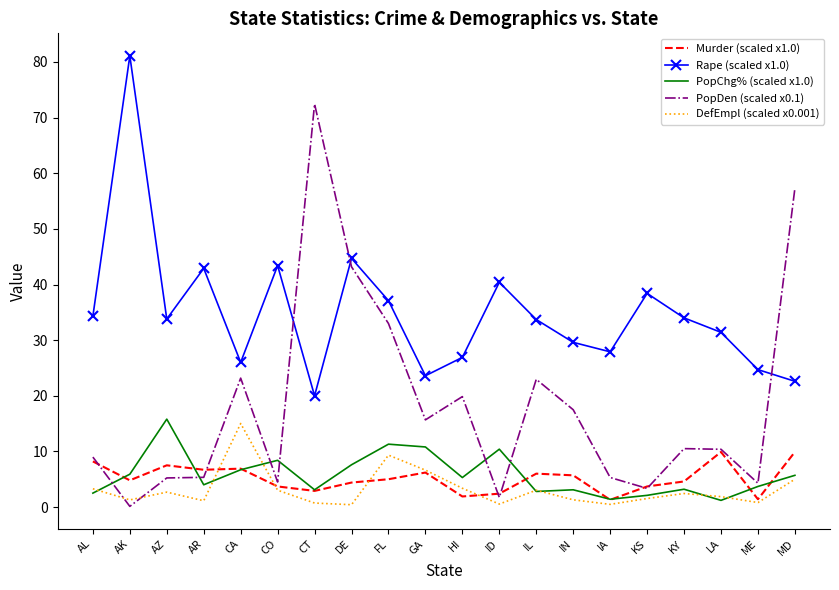

What is the maximum value for PopChg% (scaled x1.0)?

15.8